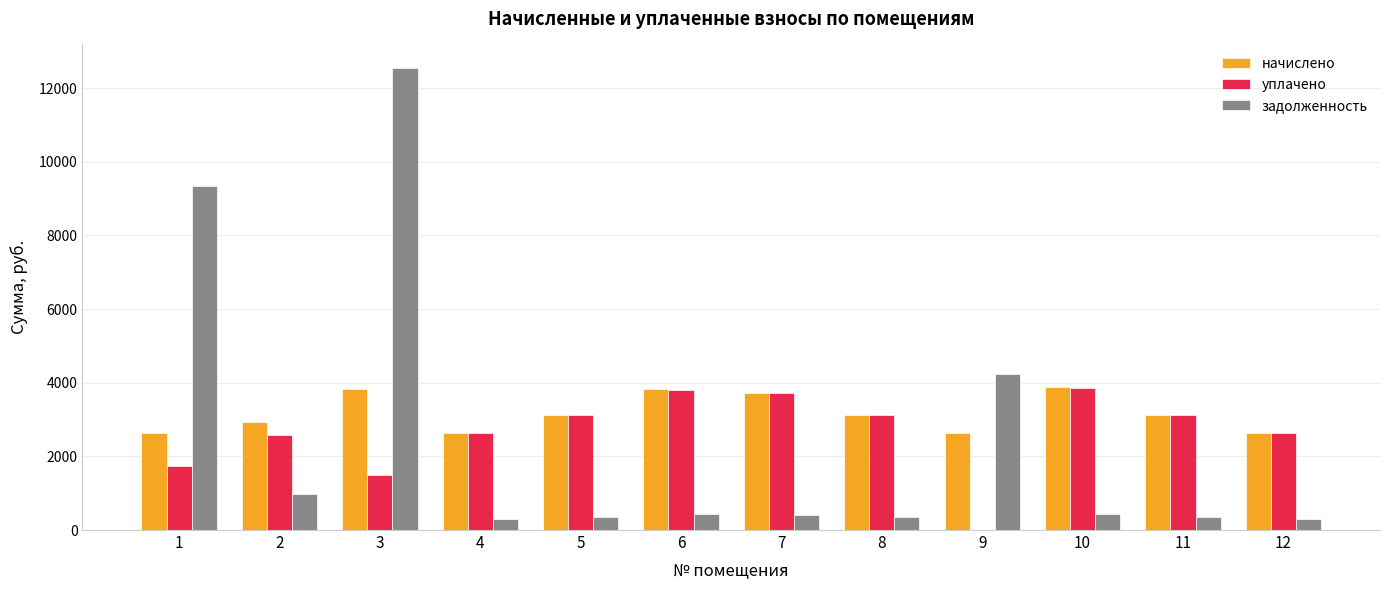

How many data points in начислено are above 3129?

7